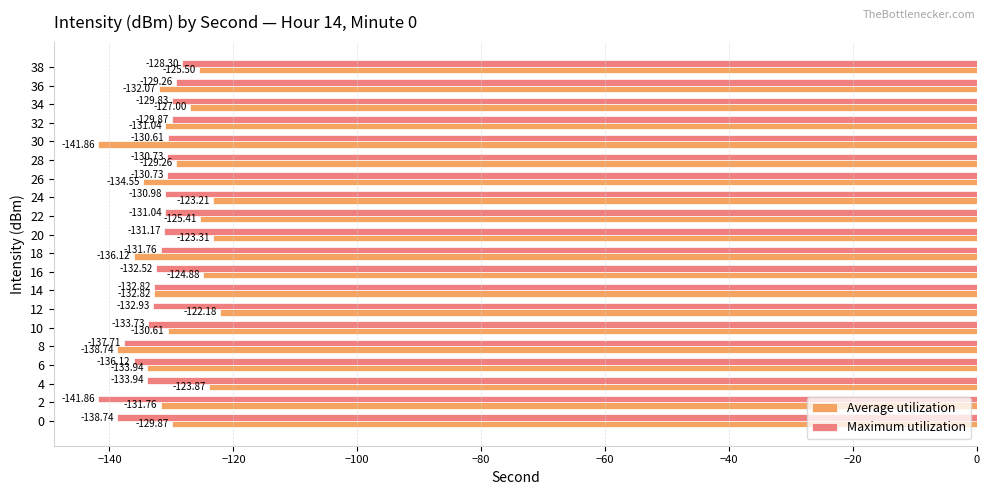

What is the difference between the maximum and minimum values in the Maximum utilization series?

13.6